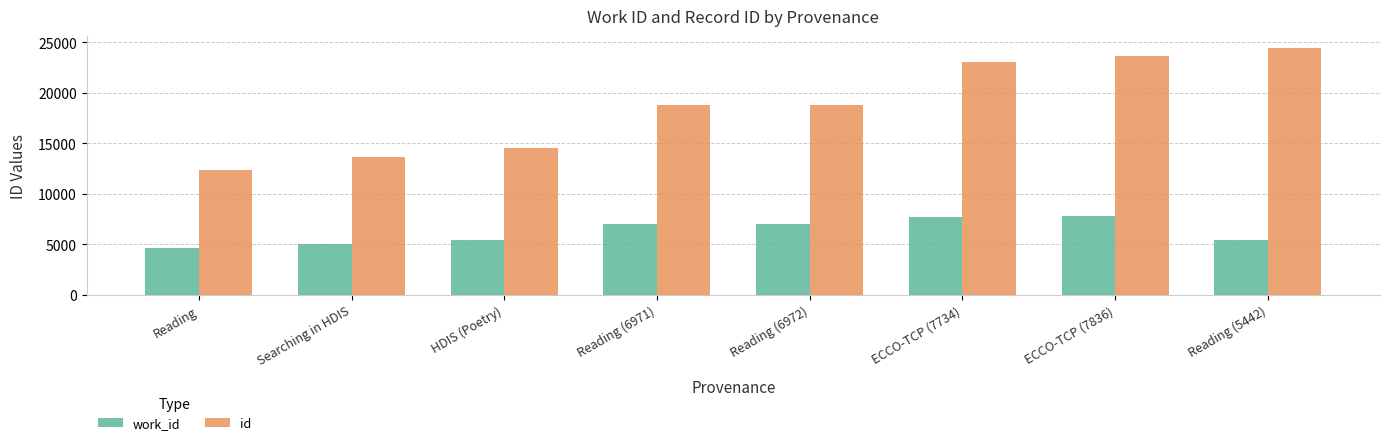

Which category has the lowest value across all series?

Reading